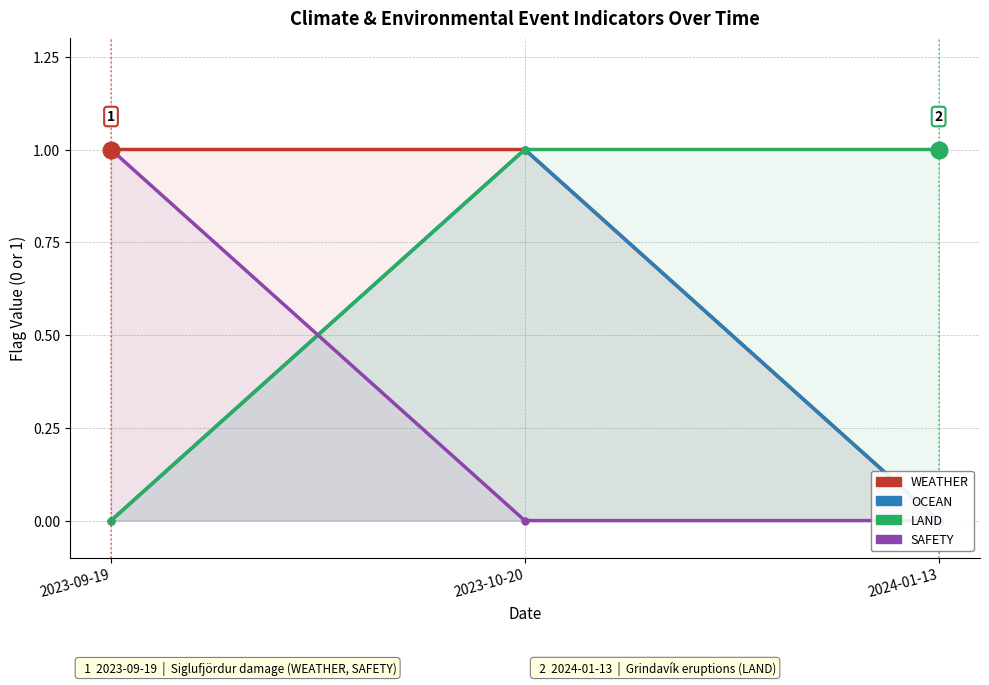

Count the number of data series in this chart.

4